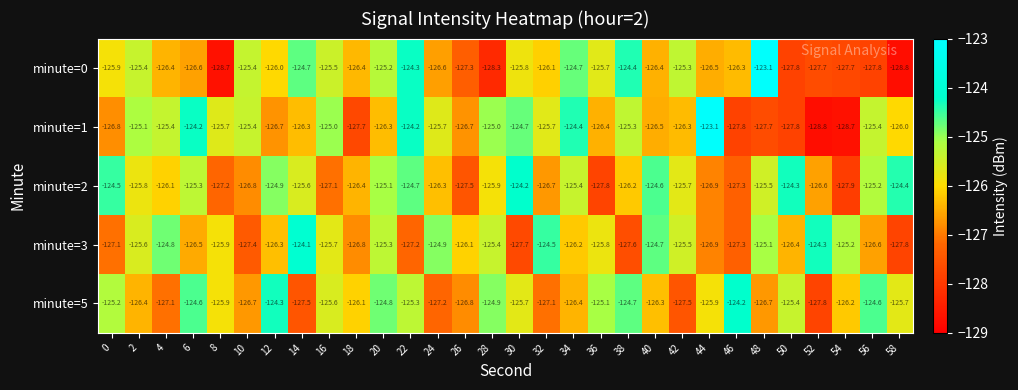

The minute=2 series shows -31.8 at 16. True or false?

False